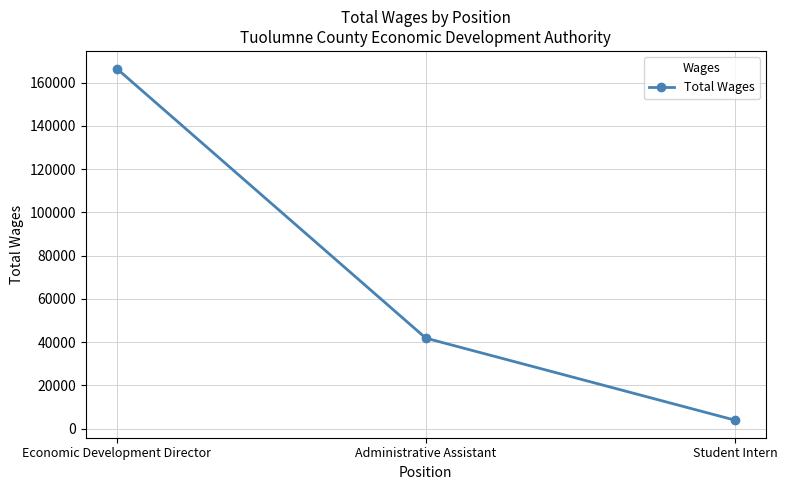

Does the chart display data point markers on the line(s)?

Yes